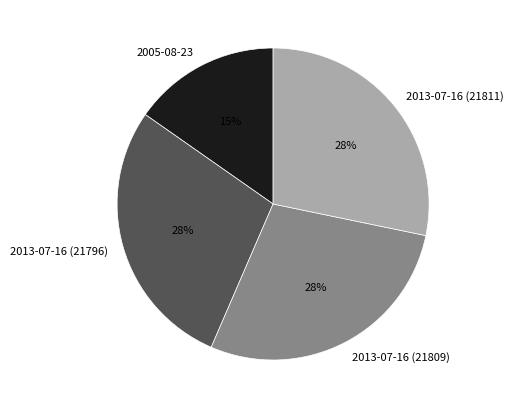

What is the ratio of the value at 2013-07-16 (21809) to the value at 2013-07-16 (21811)?

1.0